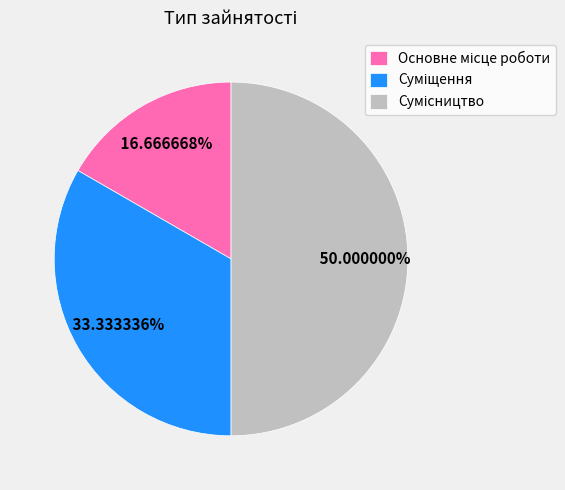

To the nearest percent, what is the combined percentage of Основне місце роботи and Сумісництво?

67%